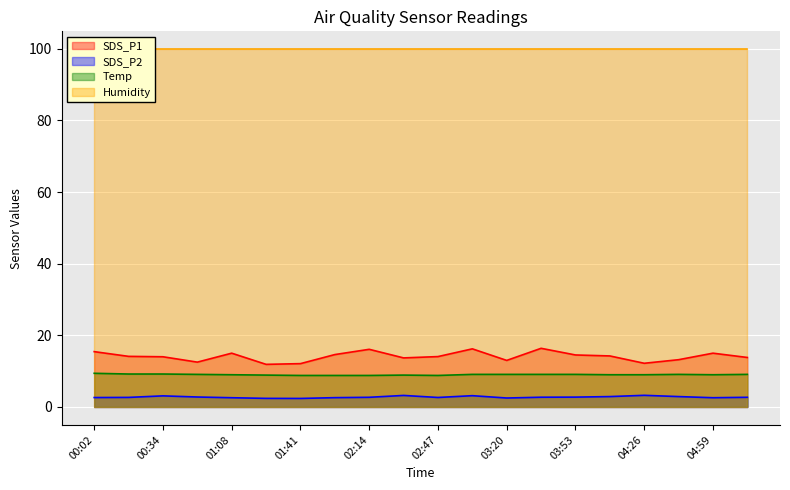

Which series has the widest spread of values?

SDS_P1